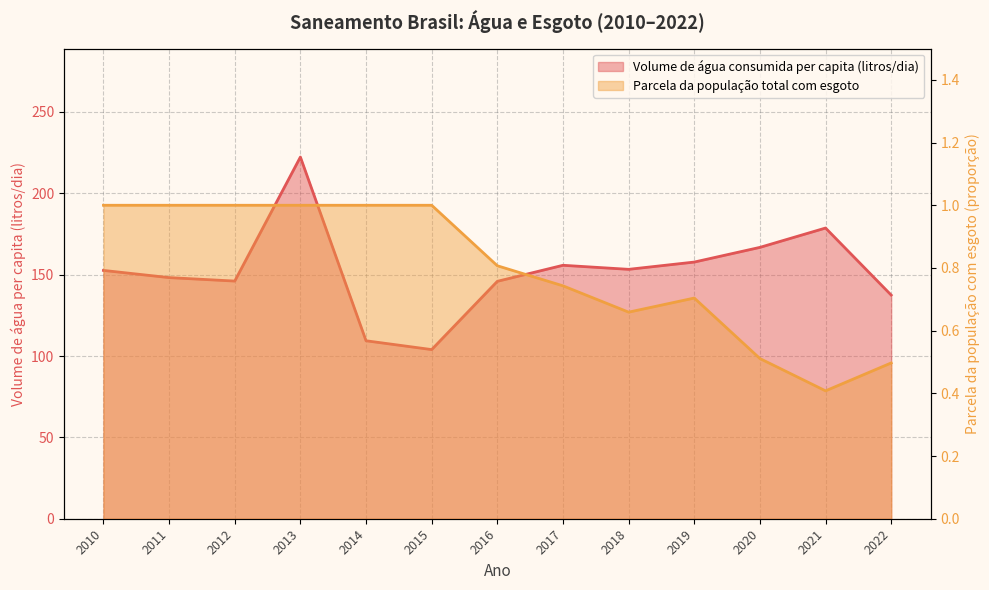

How many distinct data groups are displayed?

2